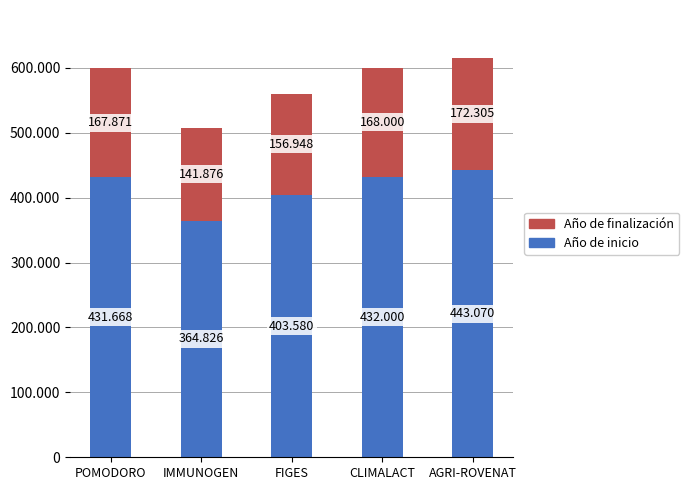

What position from the right is IMMUNOGEN?

4